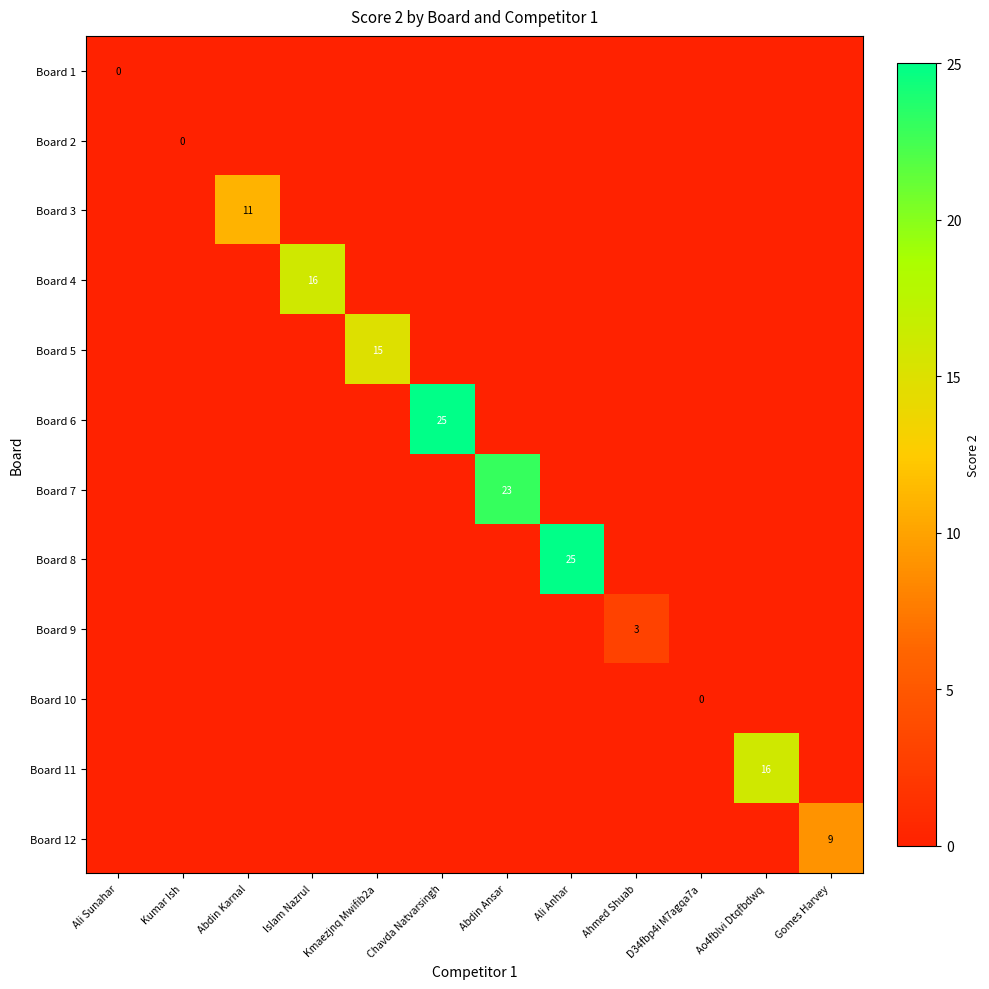

List the labels in order of Board 11 value, smallest first.

Ali Sunahar, Kumar Ish, Abdin Karnal, Islam Nazrul, Kmaezjnq Mwifib2a, Chavda Natvarsingh, Abdin Ansar, Ali Anhar, Ahmed Shuab, D34fbp4i M7agqa7a, Gomes Harvey, Ao4fblvi Dtqfbdwq